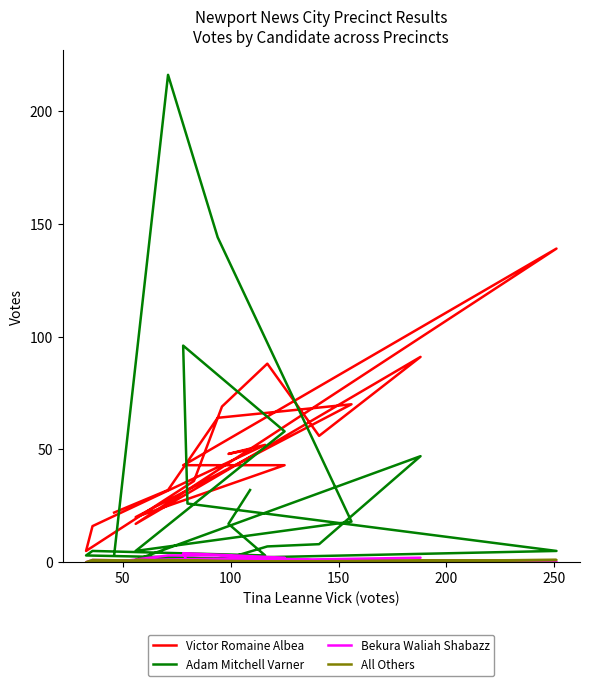

How many data points in Victor Romaine Albea are above 48?

9